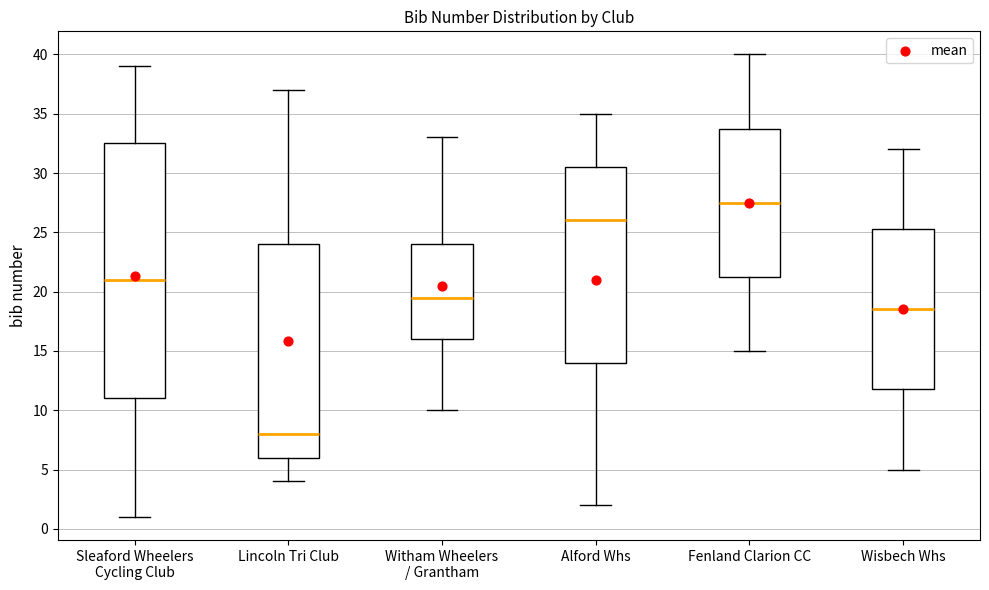

Which box's median line is the lowest?

Lincoln Tri Club